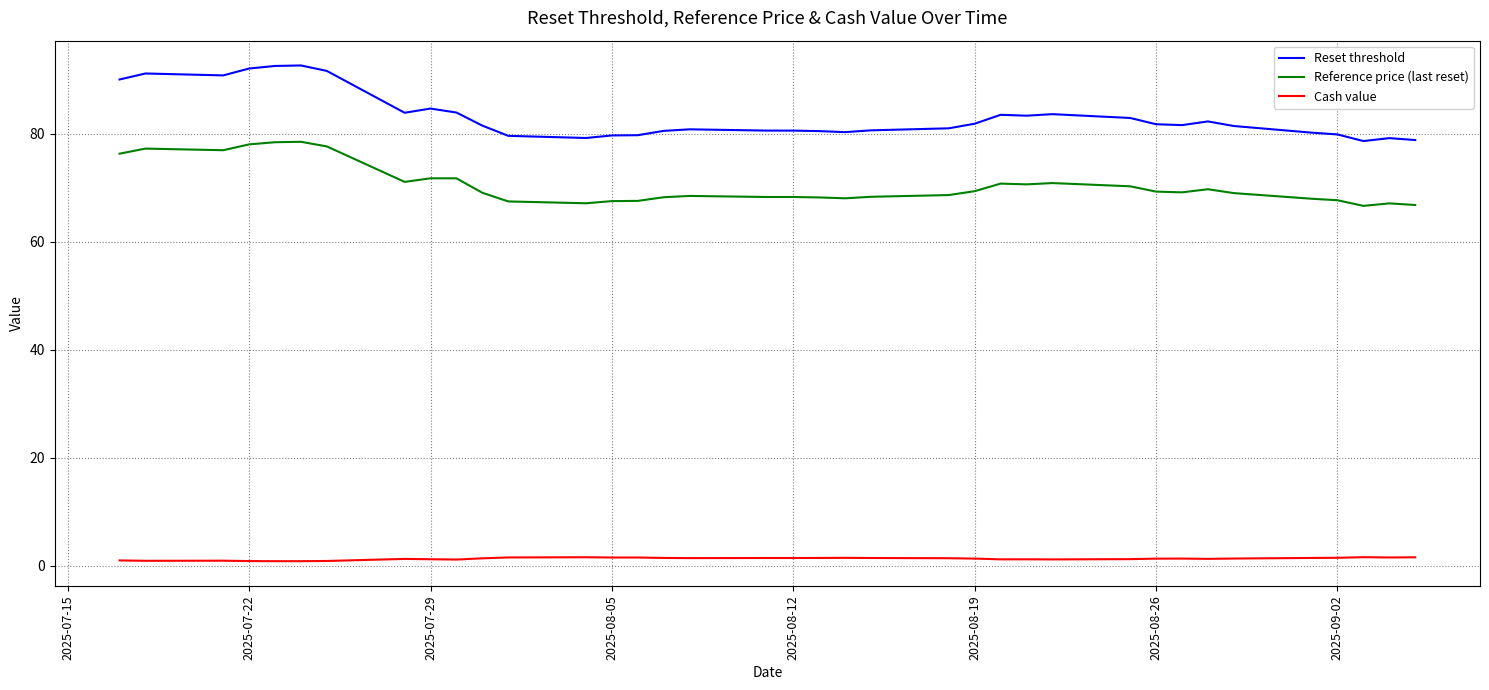

What are all the series names shown in the legend?

Reset threshold, Reference price (last reset), Cash value